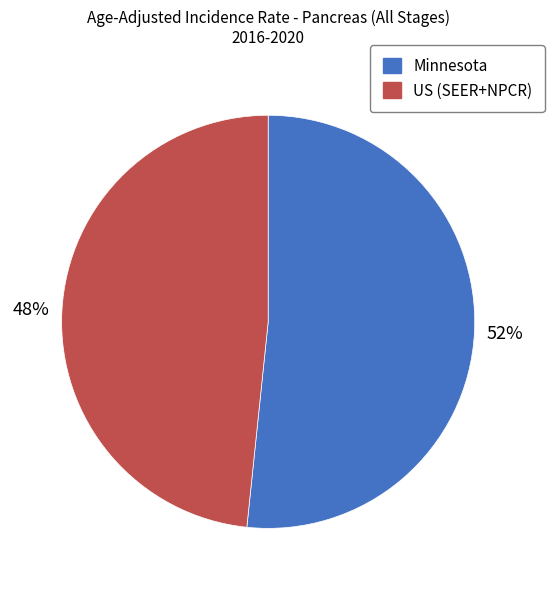

Does any single category account for the majority?

Yes